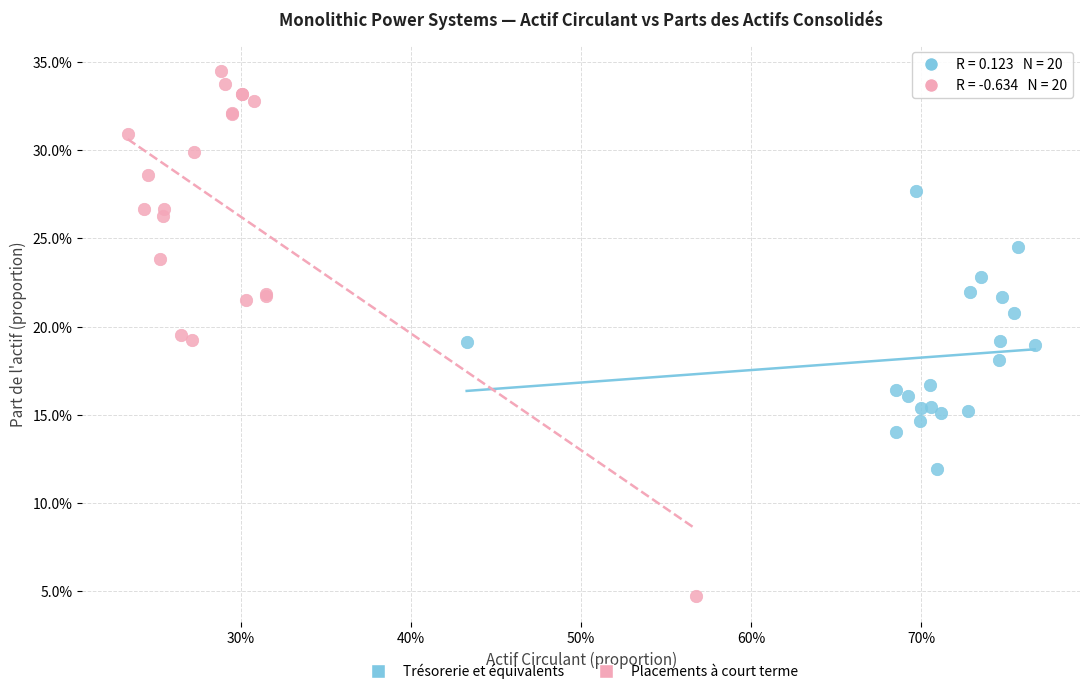

What are all the series names shown in the legend?

Trésorerie et équivalents, Placements à court terme